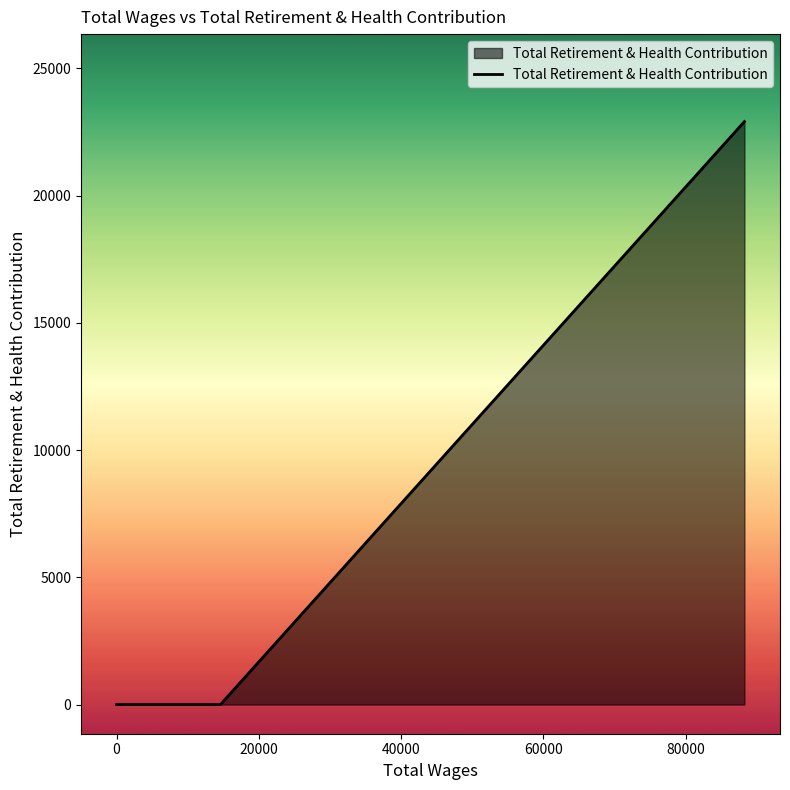

Does the chart have visible grid lines?

No